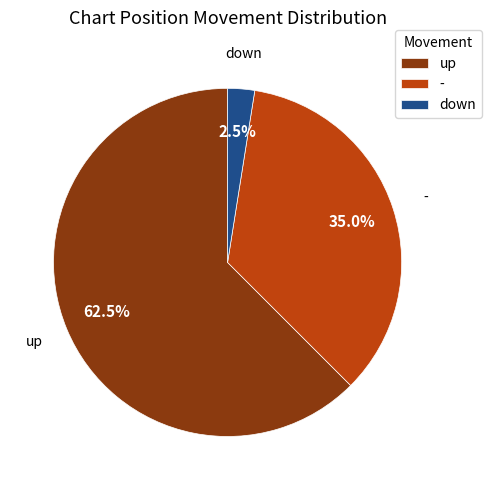

What is the smallest slice in the pie chart?

down